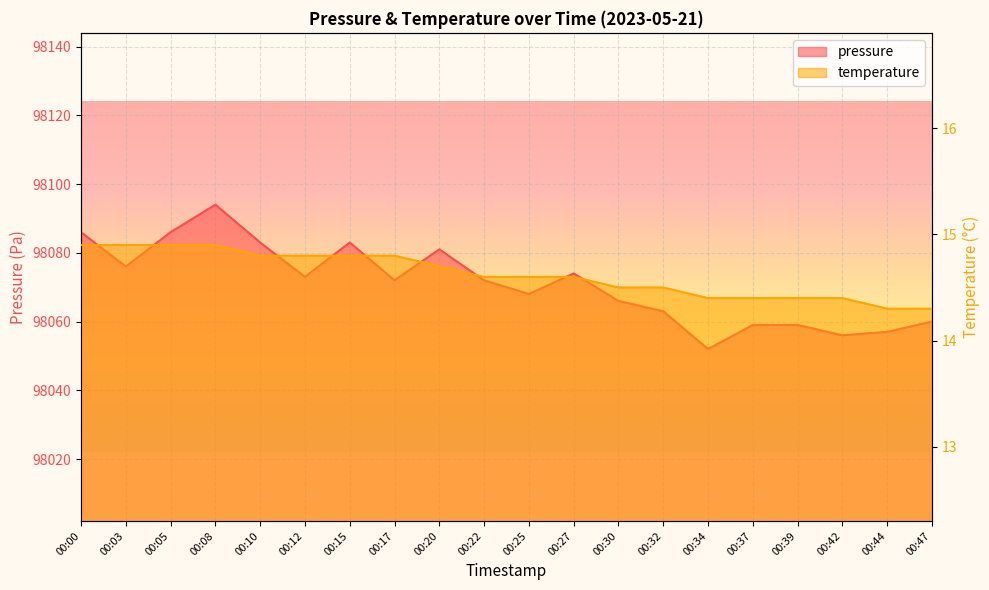

The value of temperature at 00:22 is 24.0. True or false?

False